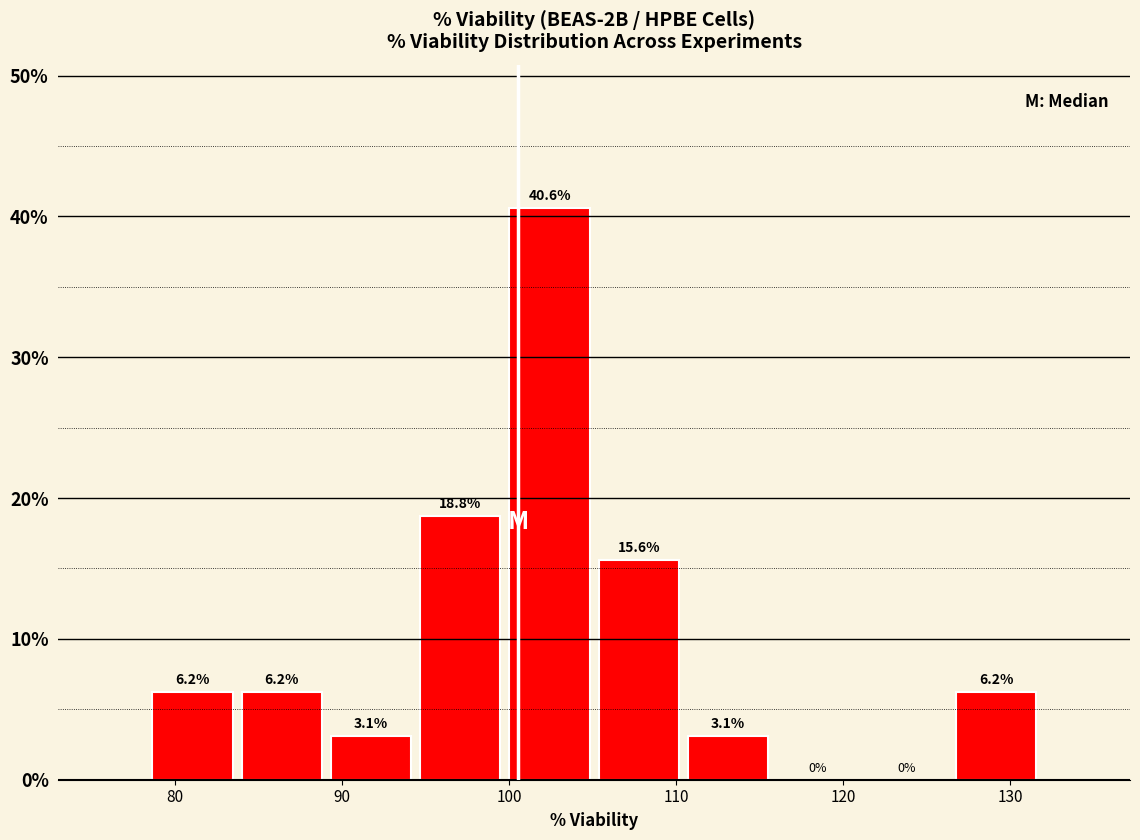

Which range on the x-axis has the tallest bar?

100 to 105